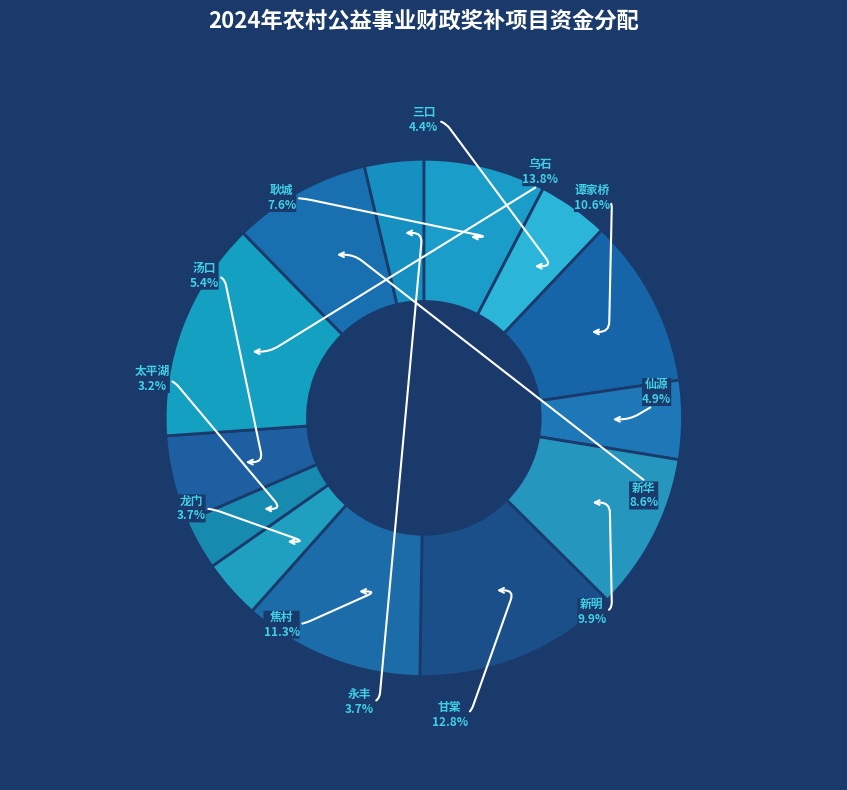

Do 焦村 and 仙源 together represent more than half of the pie?

No